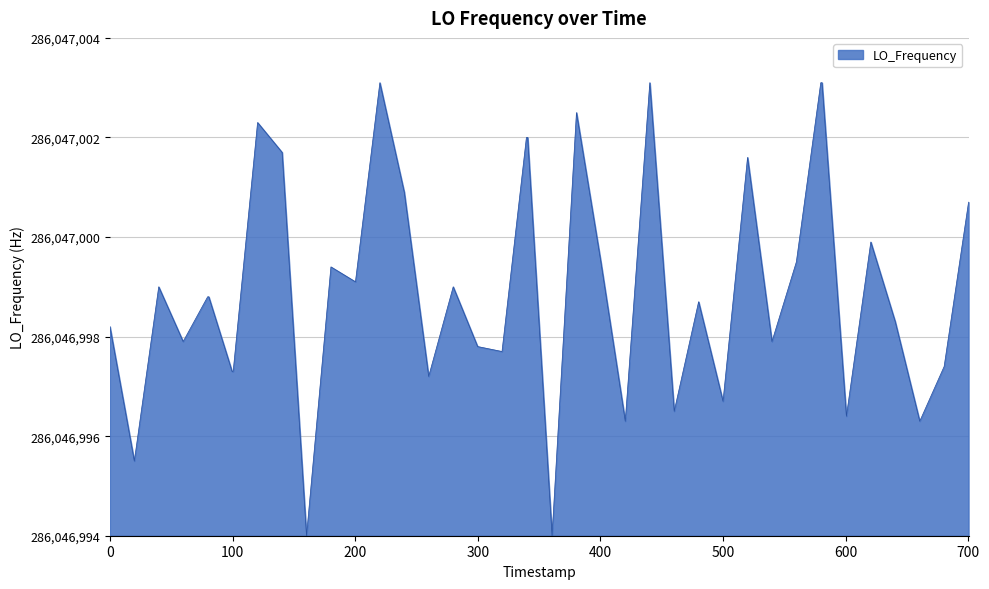

Is this an area chart (filled region under the line)?

Yes